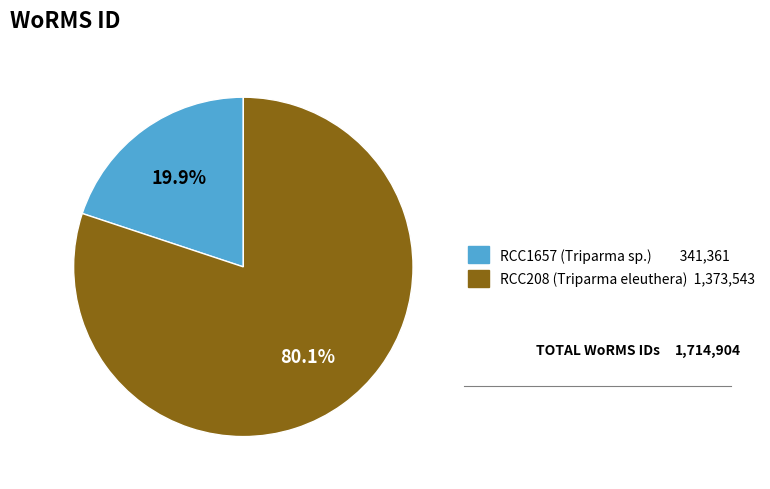

Between RCC1657 and RCC208, which is larger?

RCC208